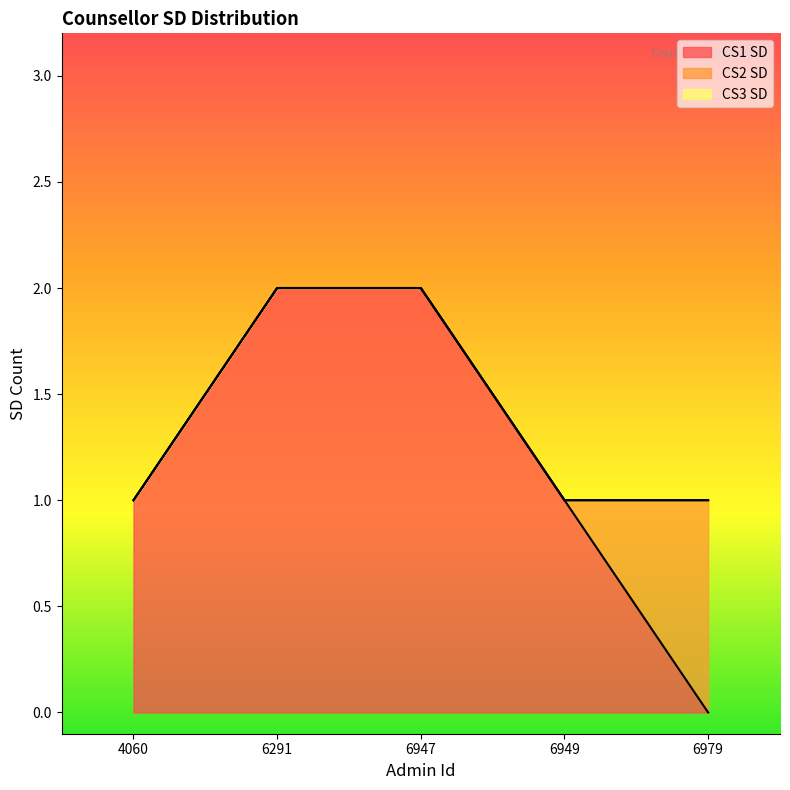

At how many categories does at least one series exceed 0?

5